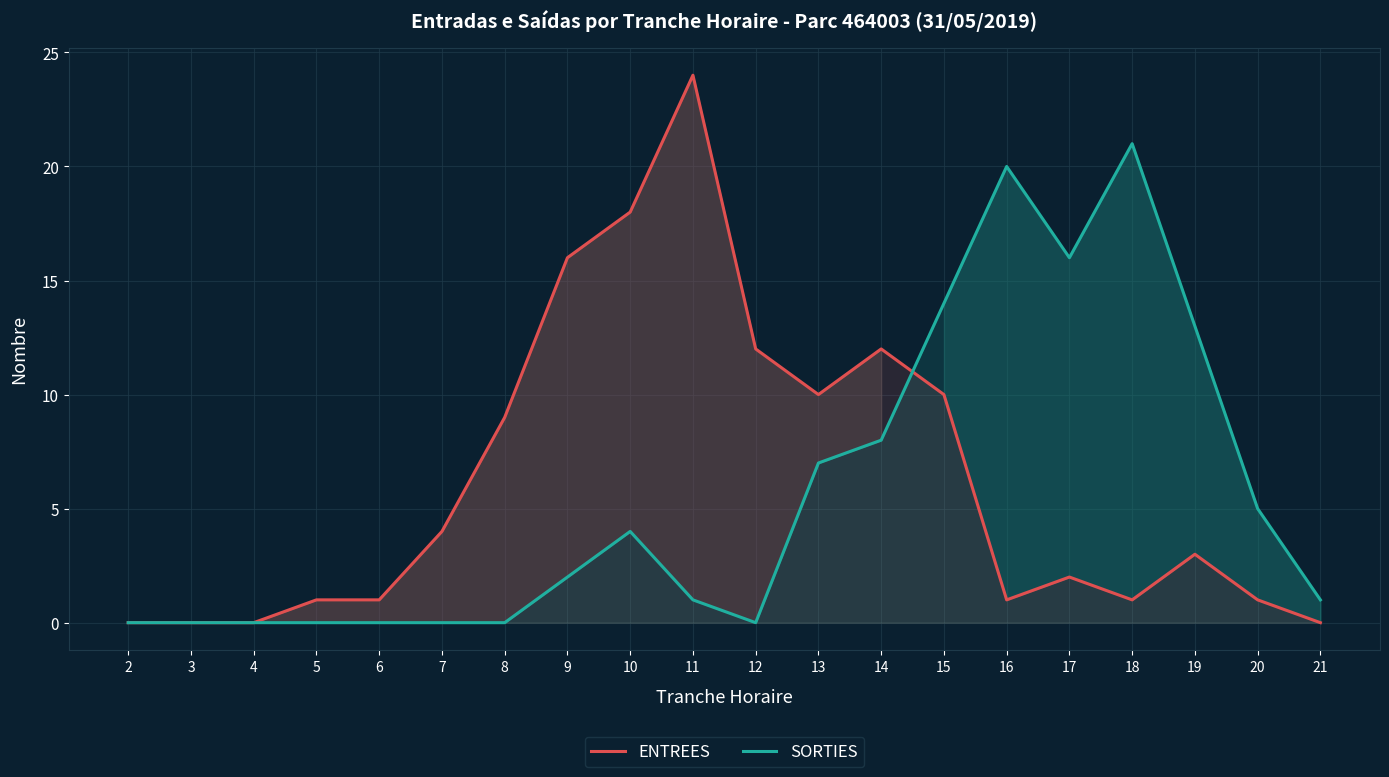

Which category has the highest value in the ENTREES series?

11